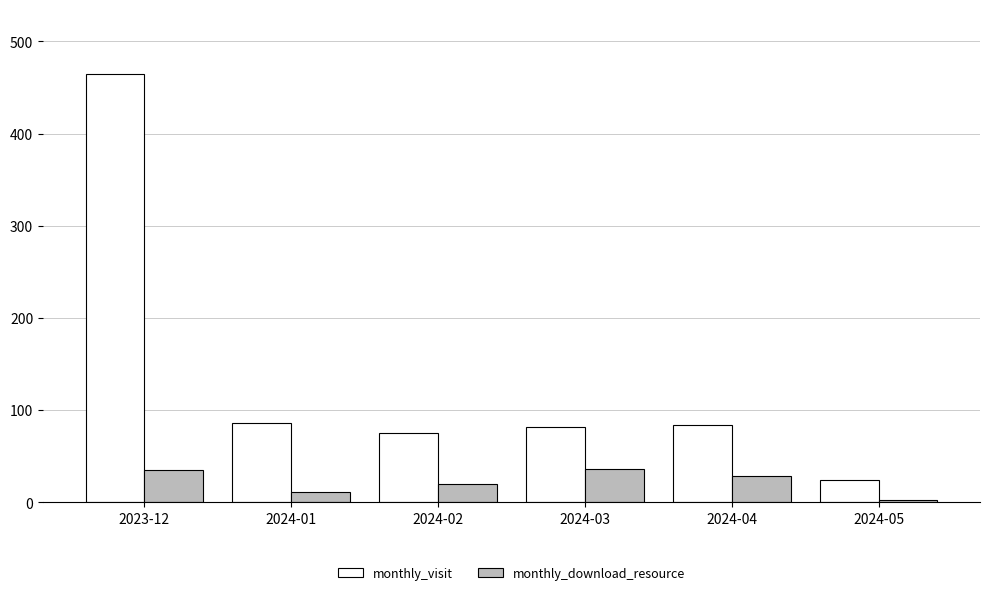

At how many categories does at least one series exceed 8?

6